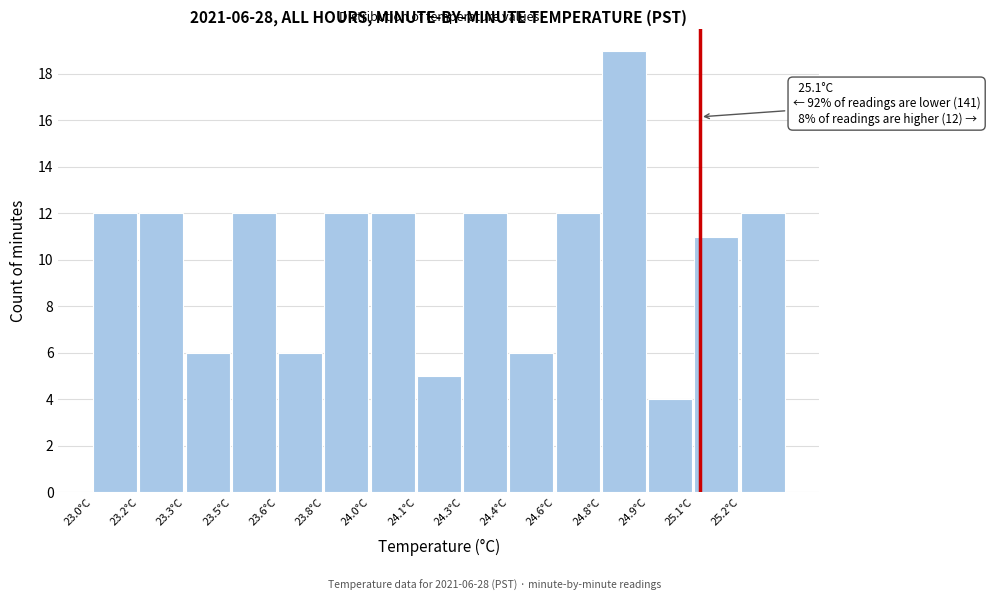

Reading left to right, what are all the values shown in this chart?

23.0°C=12	23.2°C=12	23.3°C=6	23.5°C=12	23.6°C=6	23.8°C=12	24.0°C=12	24.1°C=5	24.3°C=12	24.4°C=6	24.6°C=12	24.8°C=19	24.9°C=4	25.1°C=11	25.2°C=12